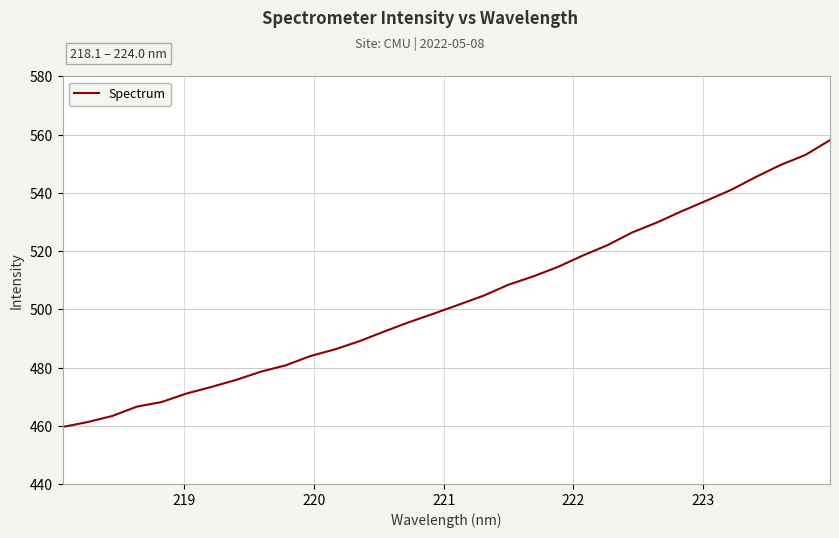

True or false: the data has more than 1 interior local peaks.

False